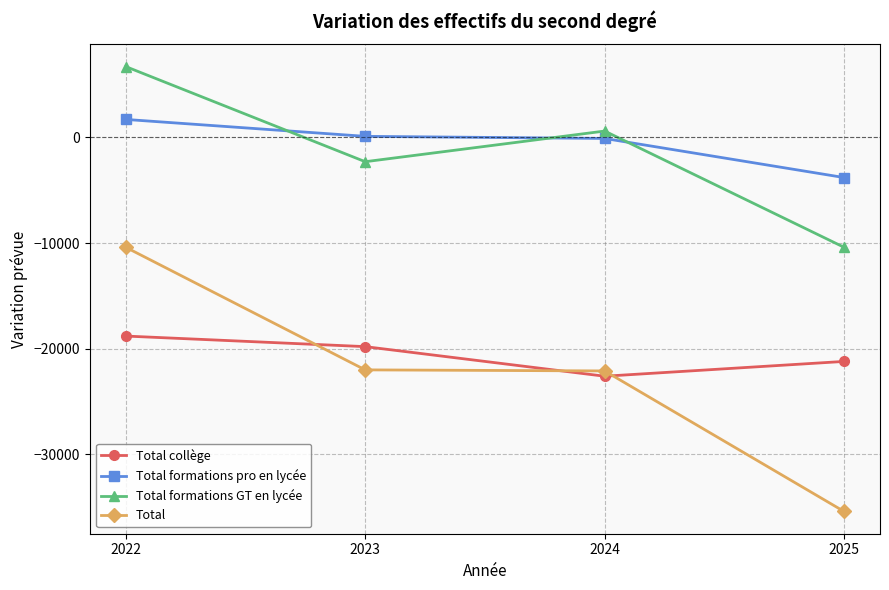

Which category has the lowest value in the Total collège series?

2024